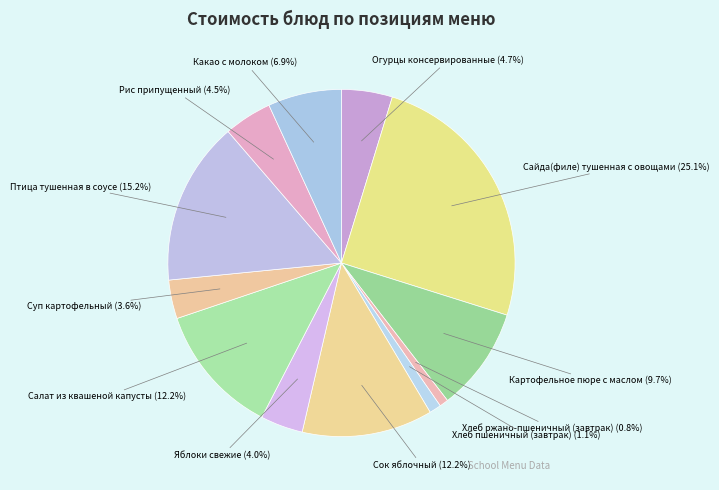

Count the number of slices in the pie.

12